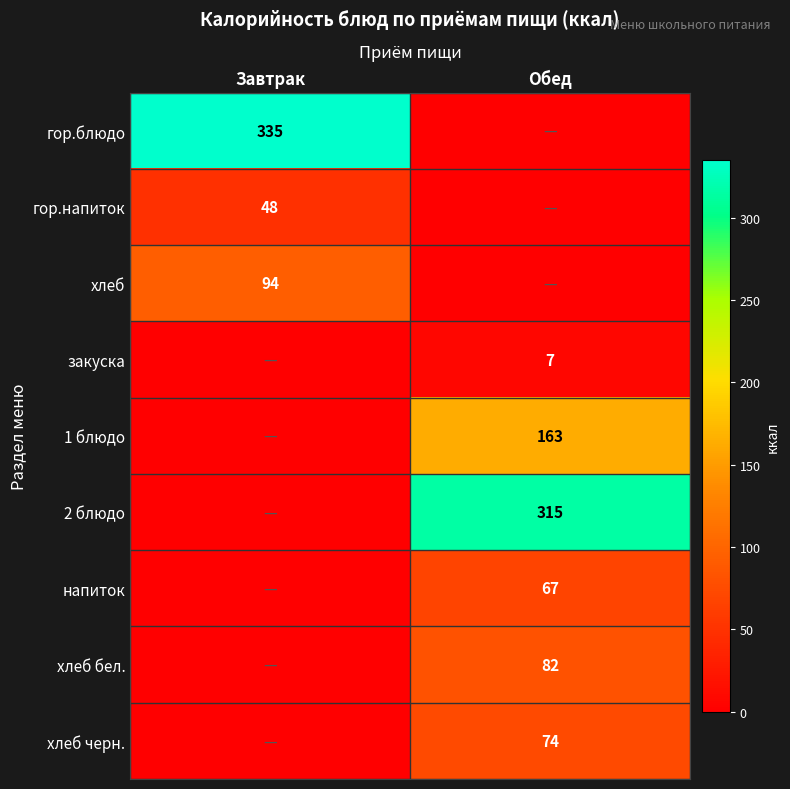

The value of хлеб бел. at Обед is 82. True or false?

True